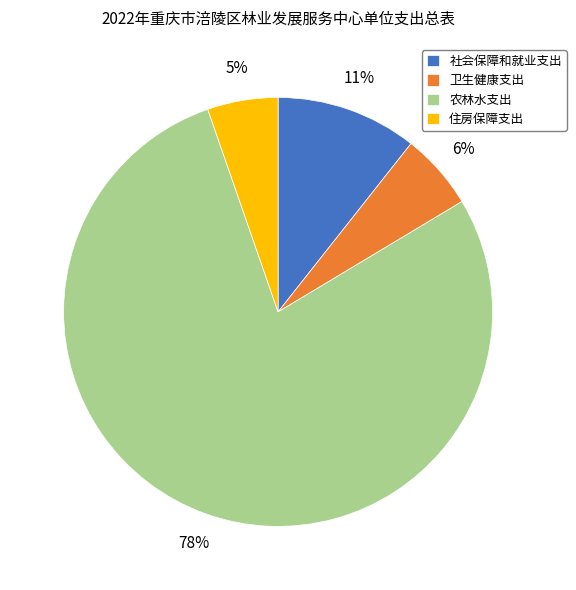

Do 卫生健康支出 and 住房保障支出 together represent more than half of the pie?

No